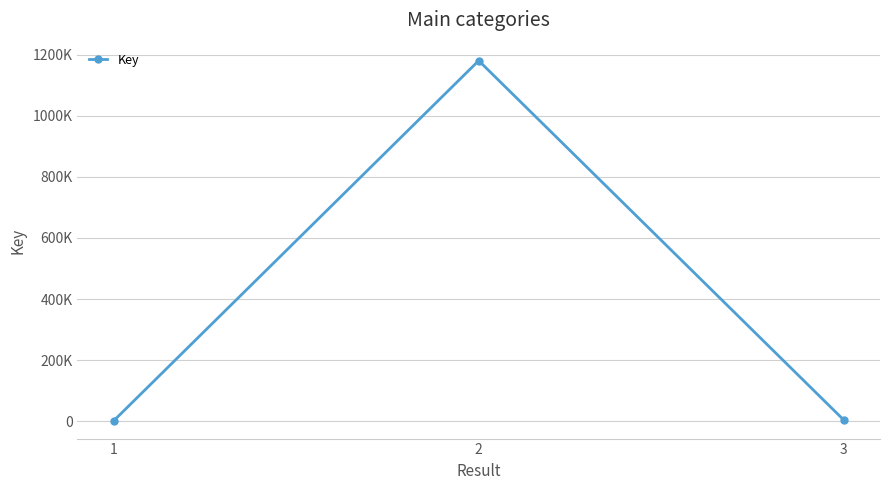

The value at 3 is 4321. True or false?

True